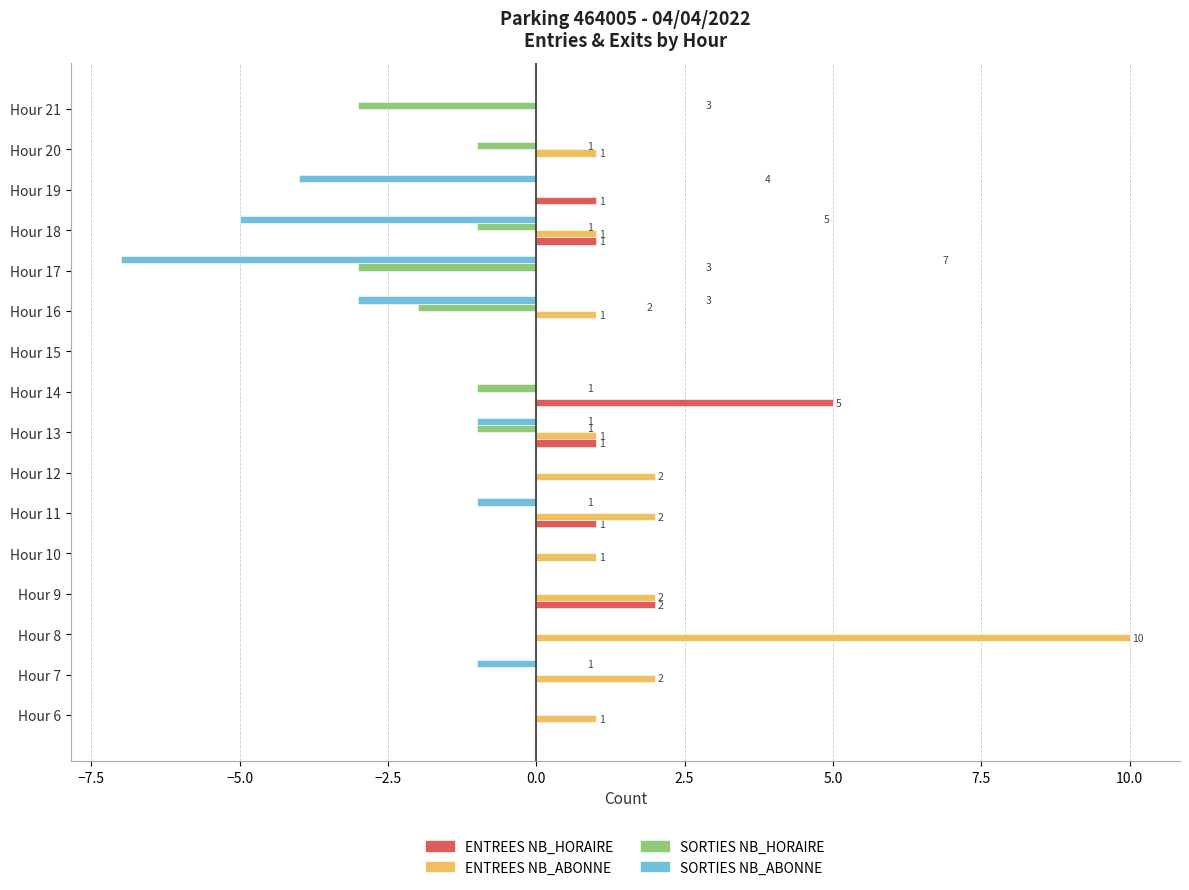

Is it true that ENTREES NB_ABONNE equals 4 at Hour 17?

False